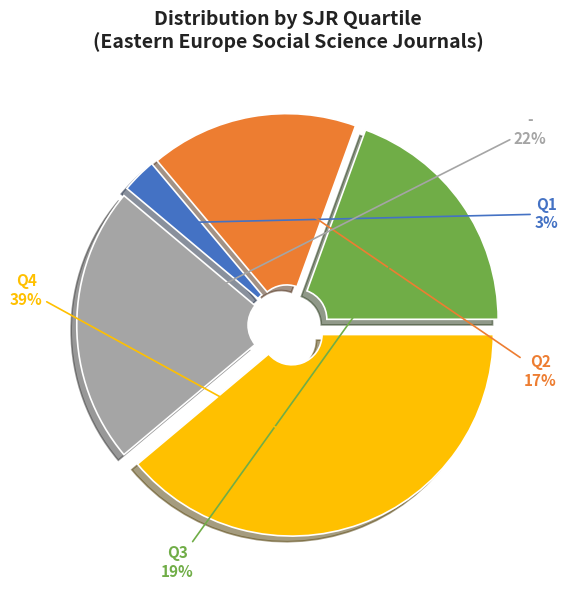

To the nearest percent, what is the difference between the largest and smallest slice percentages?

36%